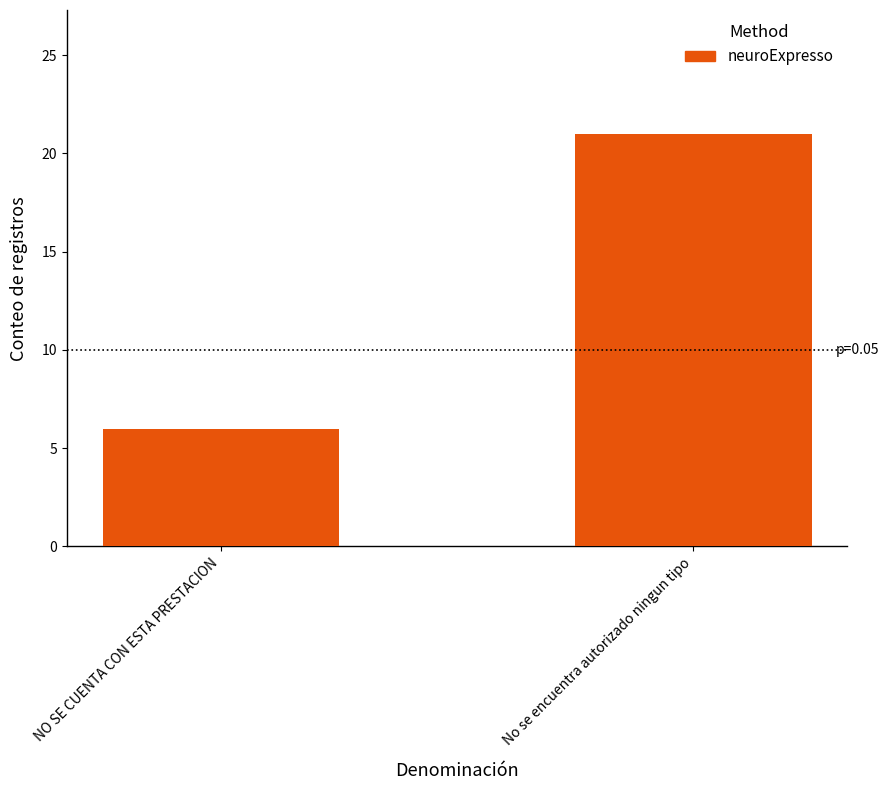

What is the average value?

14